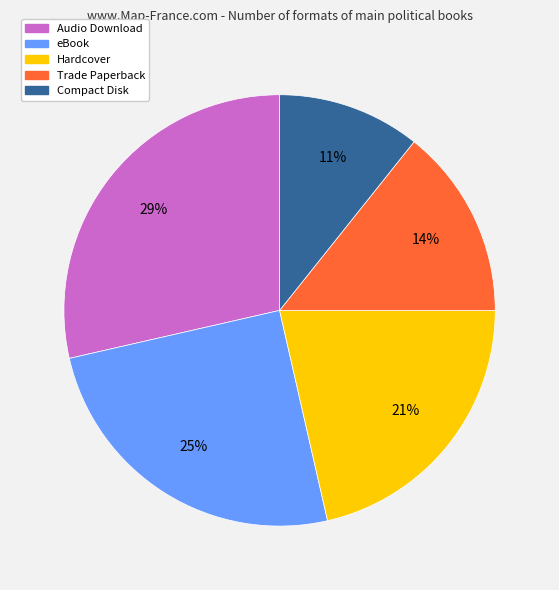

To the nearest percent, what percentage of the pie is Audio Download?

29%